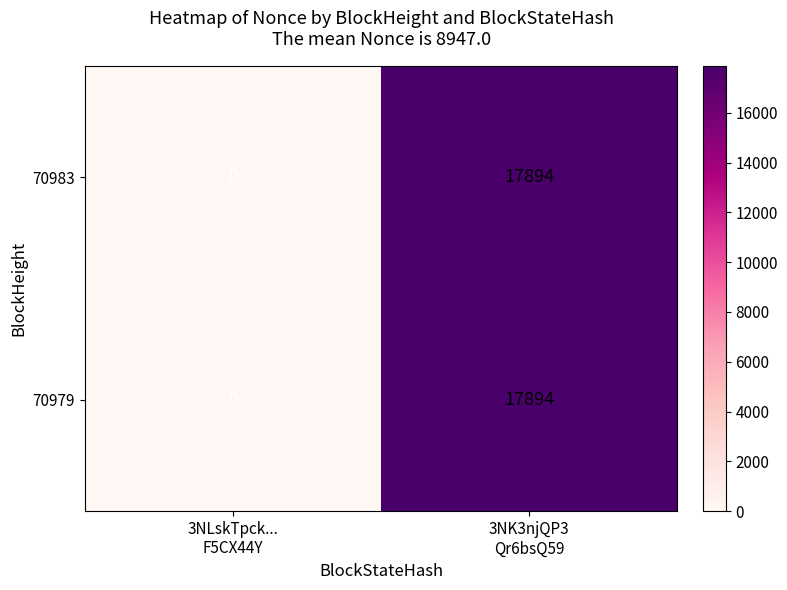

What is the sum of all 70979 values?

17894